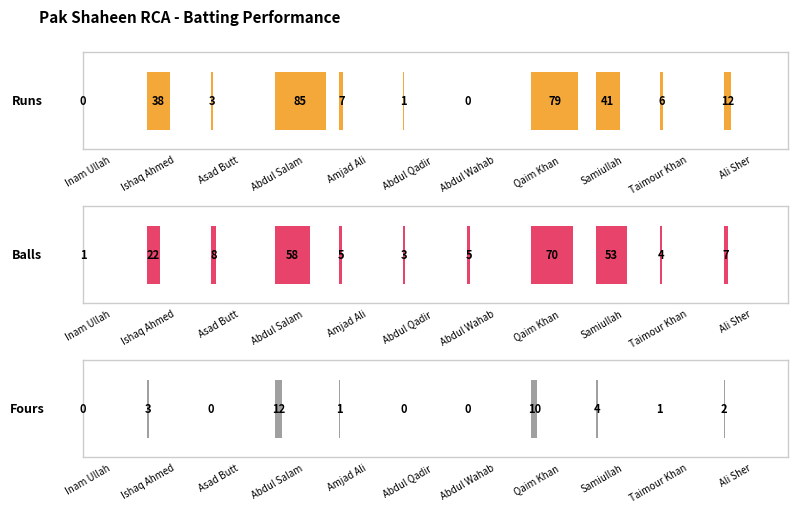

Is the value of Runs at Amjad Ali greater than the value of Fours at Inam Ullah?

Yes